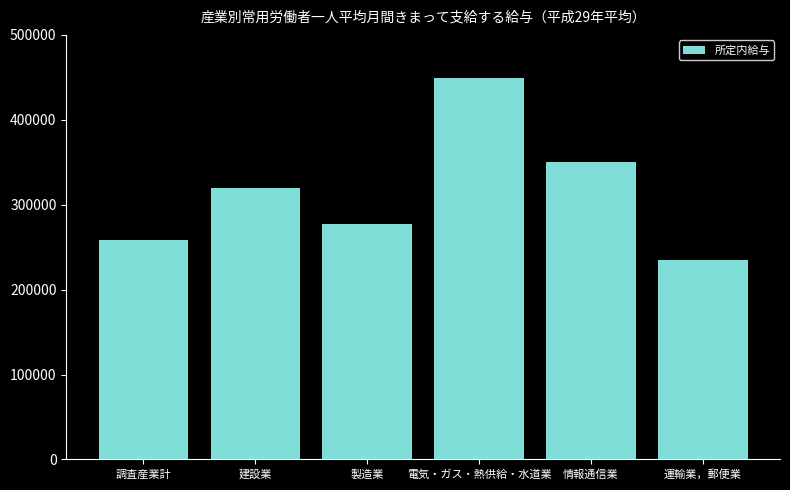

Read the value at 電気・ガス・熱供給・水道業, to the nearest 50.

448850